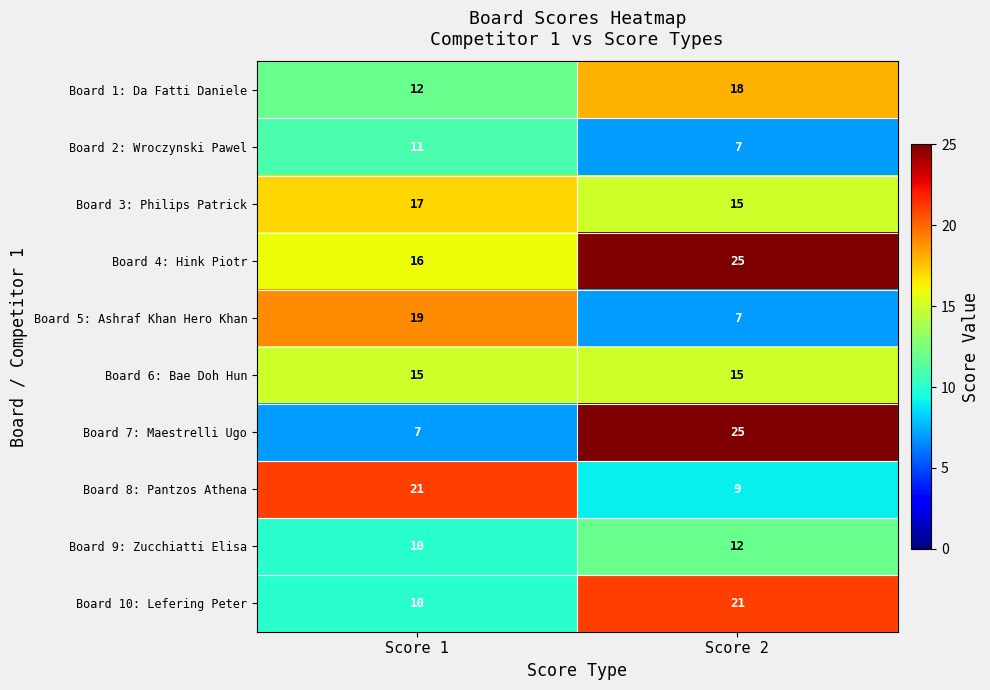

Reading right to left, transcribe all the data shown in this chart.

Board 1: Da Fatti Daniele: Score 2=18	Score 1=12
Board 2: Wroczynski Pawel: Score 2=7	Score 1=11
Board 3: Philips Patrick: Score 2=15	Score 1=17
Board 4: Hink Piotr: Score 2=25	Score 1=16
Board 5: Ashraf Khan Hero Khan: Score 2=7	Score 1=19
Board 6: Bae Doh Hun: Score 2=15	Score 1=15
Board 7: Maestrelli Ugo: Score 2=25	Score 1=7
Board 8: Pantzos Athena: Score 2=9	Score 1=21
Board 9: Zucchiatti Elisa: Score 2=12	Score 1=10
Board 10: Lefering Peter: Score 2=21	Score 1=10